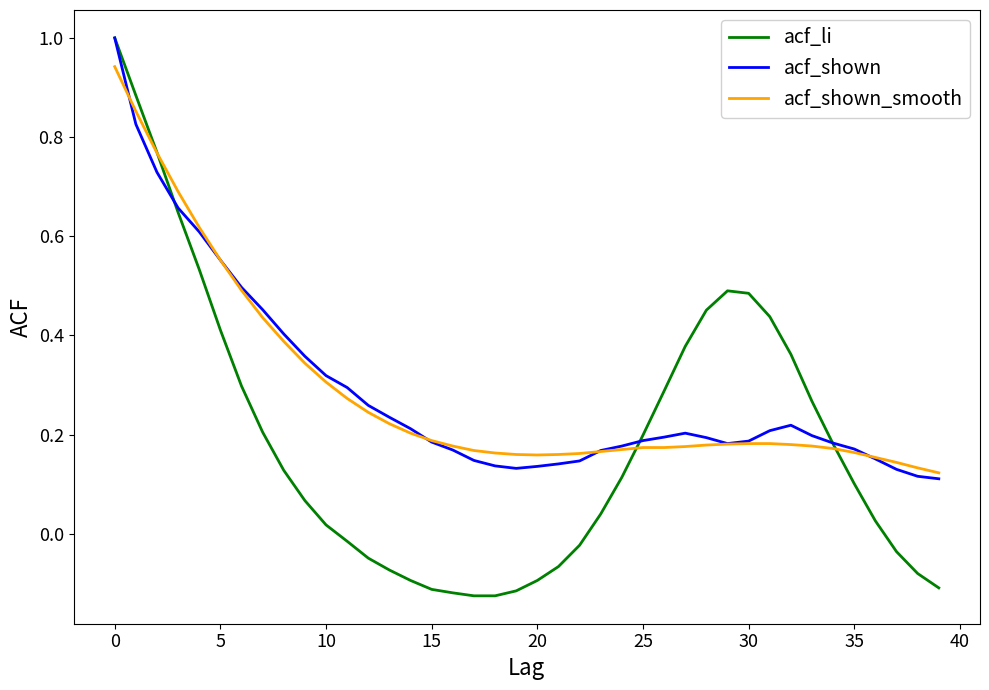

What is the greatest value displayed?

1.0